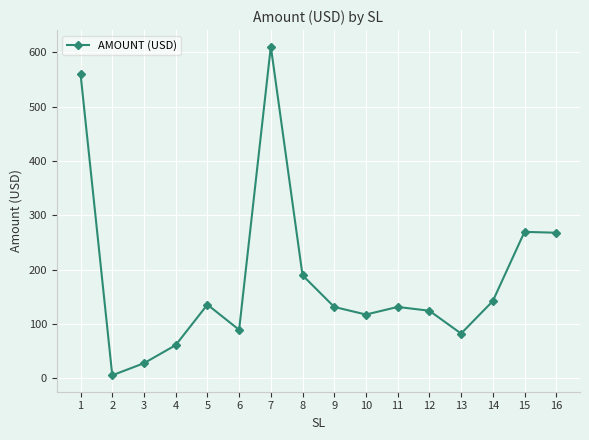

The chart shows a value of 267.9 at 16. True or false?

True